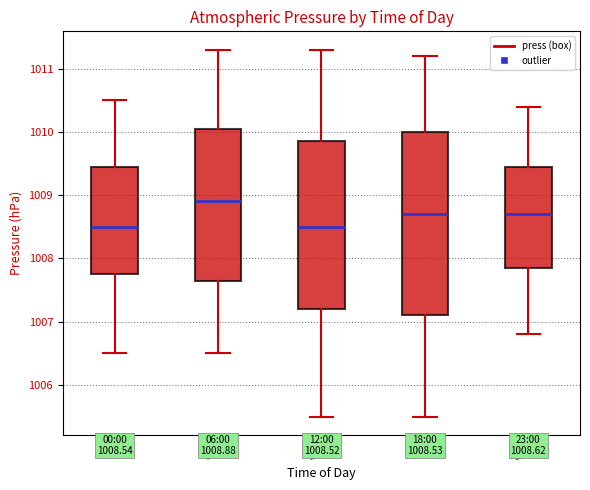

Comparing the boxes themselves (not the whiskers), which one is the tallest?

18:00